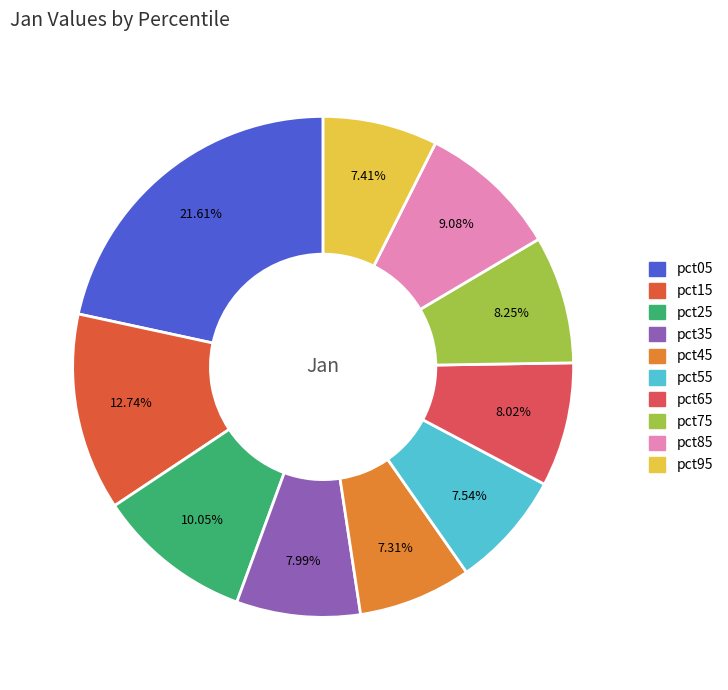

Rank the categories by value from lowest to highest.

pct45, pct95, pct55, pct35, pct65, pct75, pct85, pct25, pct15, pct05